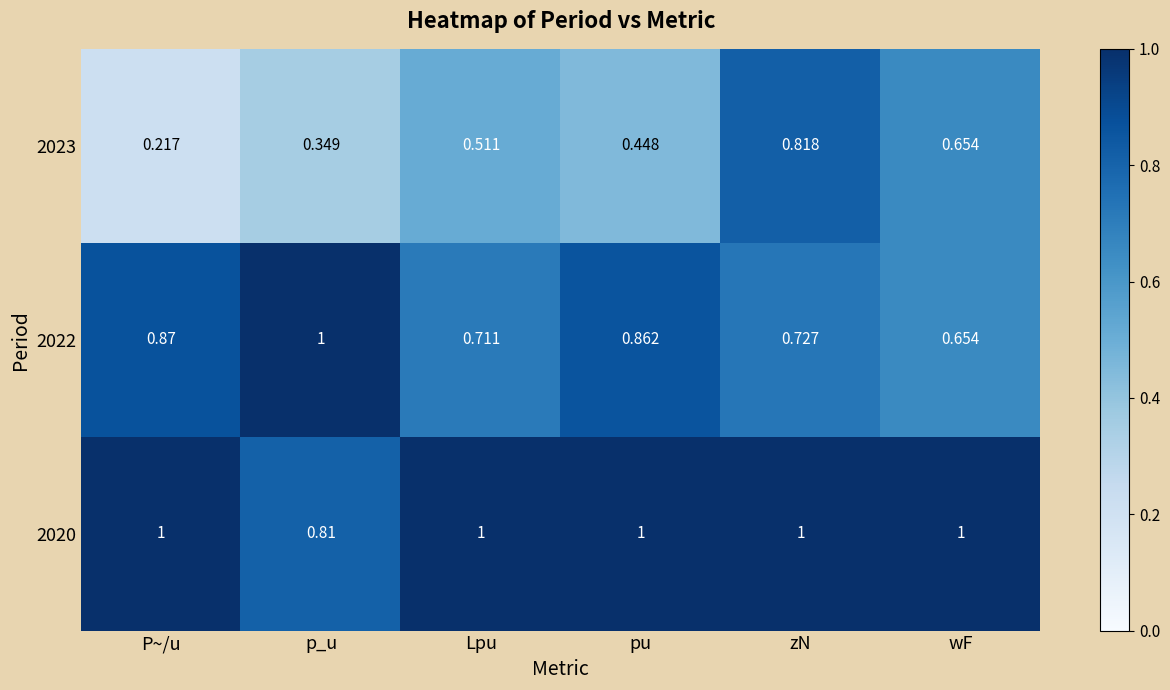

Which series has the largest total across all categories?

2020